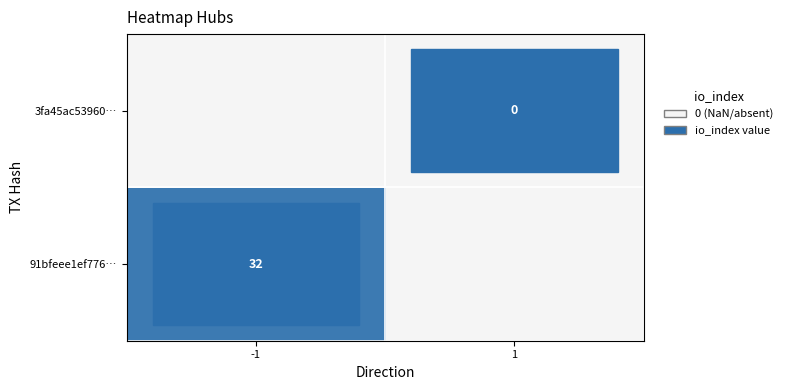

Is it true that 91bfeee1ef776… equals 32 at -1?

True